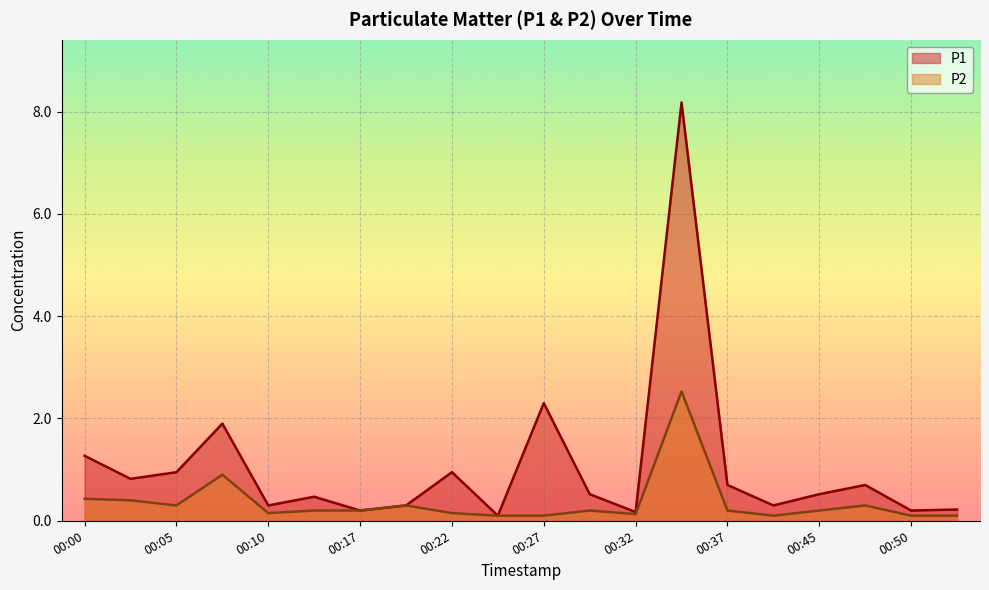

Which series has the largest total across all categories?

P1